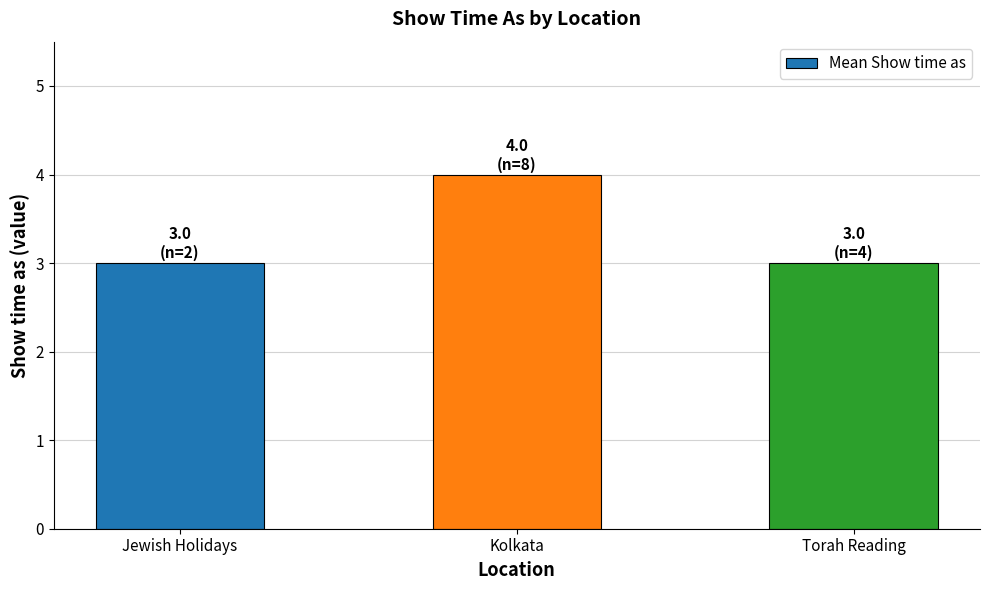

What is the ratio of the value at Jewish Holidays to the value at Torah Reading?

1.0